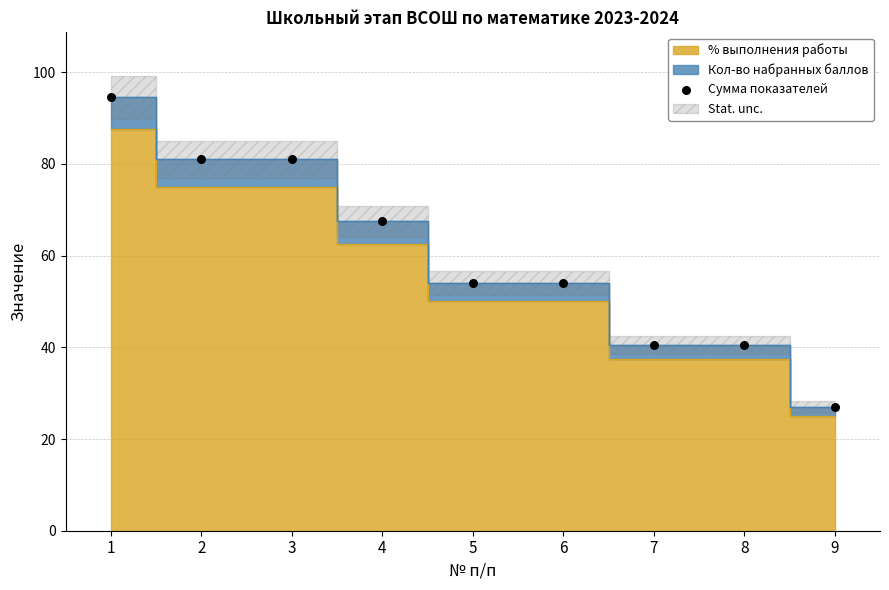

What is the range of Y values (max minus min)?

67.5